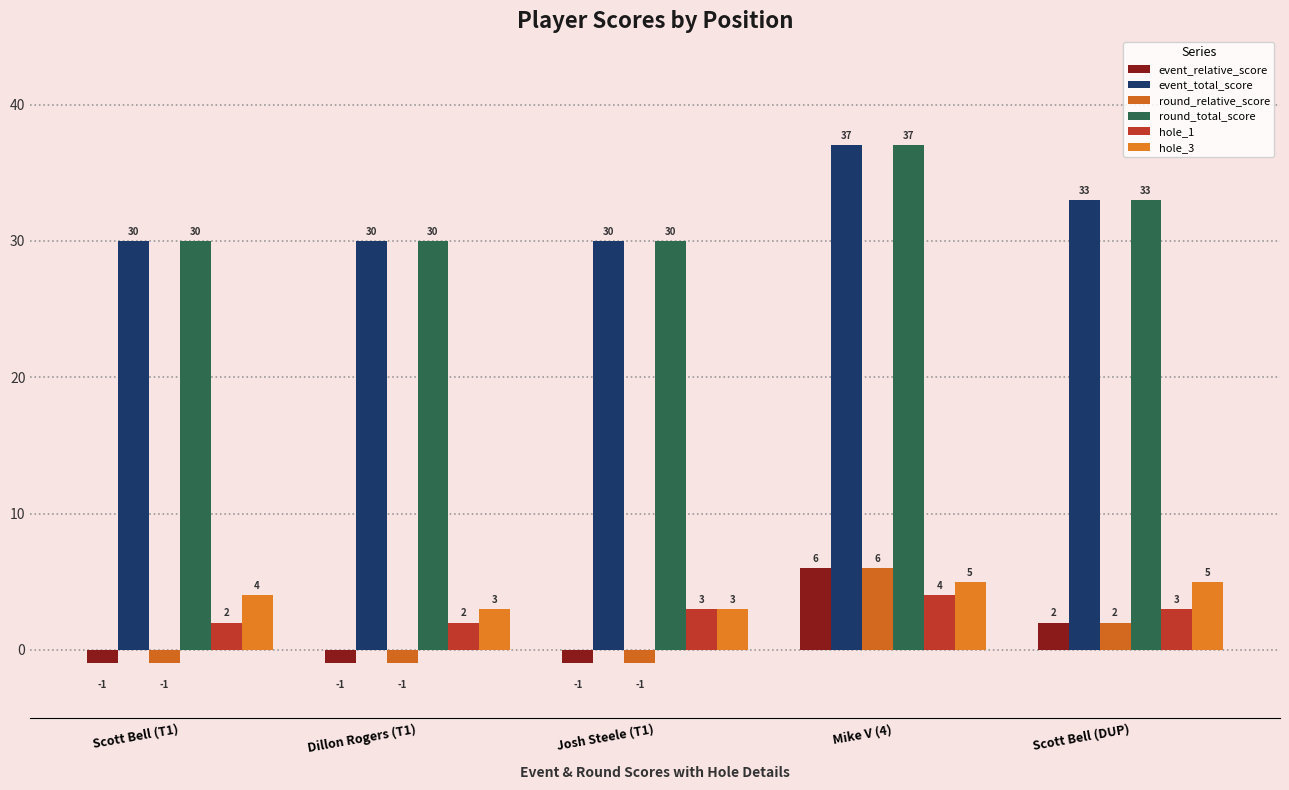

Reading left to right, list all the values displayed in this chart.

event_relative_score: -1	-1	-1	6	2
event_total_score: 30	30	30	37	33
round_relative_score: -1	-1	-1	6	2
round_total_score: 30	30	30	37	33
hole_1: 2	2	3	4	3
hole_3: 4	3	3	5	5